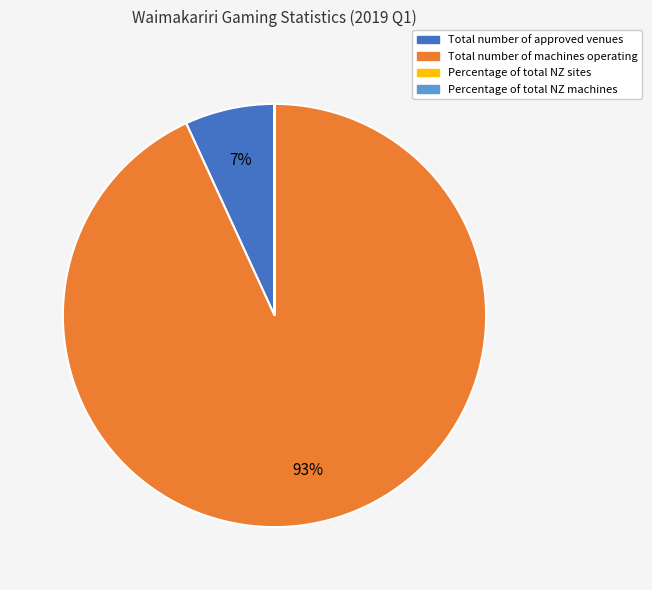

What is the largest slice in the pie chart?

Total number of machines operating